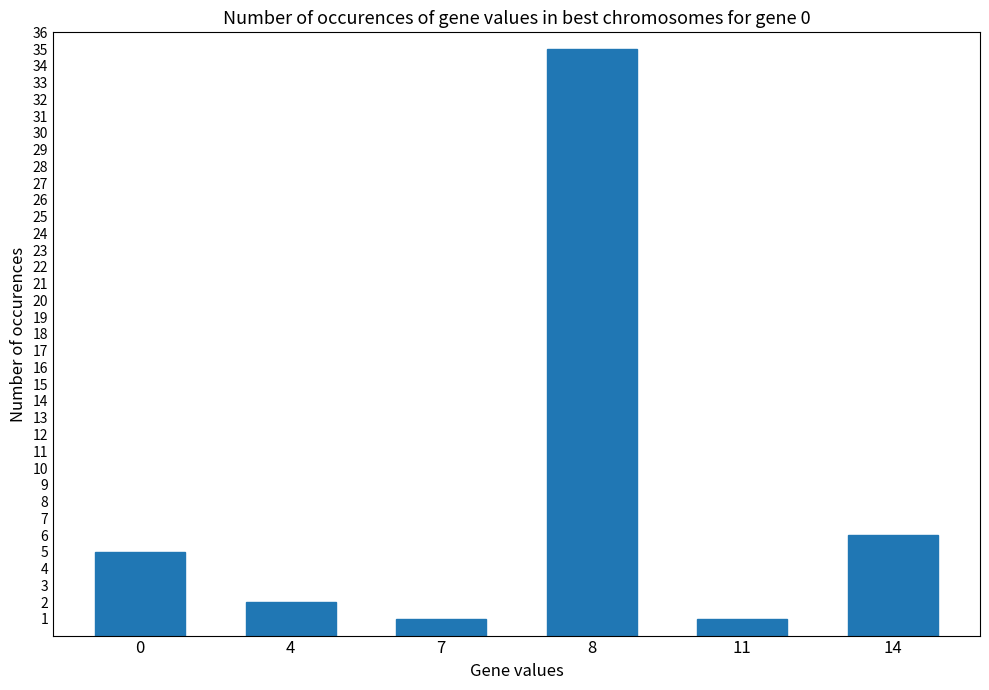

What is the minimum value shown in the chart?

1